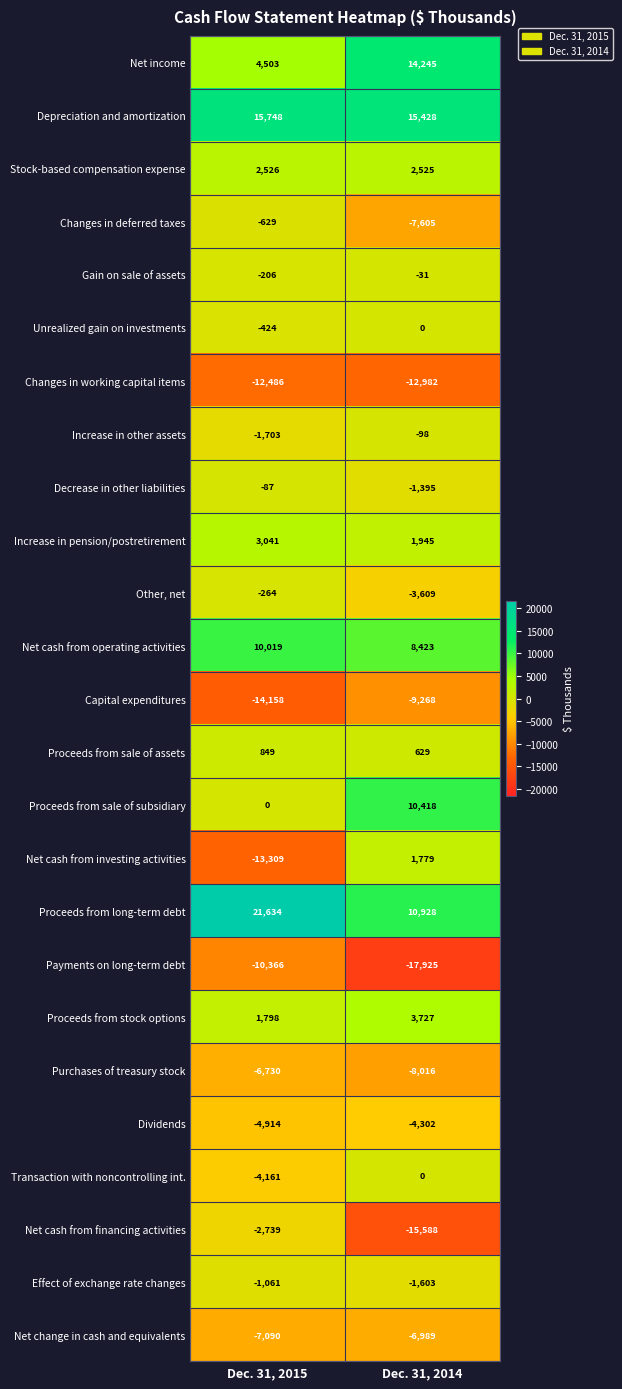

At Dec. 31, 2015, list the series in order from largest to smallest.

Proceeds from long-term debt, Depreciation and amortization, Net cash from operating activities, Net income, Increase in pension/postretirement, Stock-based compensation expense, Proceeds from stock options, Proceeds from sale of assets, Proceeds from sale of subsidiary, Decrease in other liabilities, Gain on sale of assets, Other, net, Unrealized gain on investments, Changes in deferred taxes, Effect of exchange rate changes, Increase in other assets, Net cash from financing activities, Transaction with noncontrolling int., Dividends, Purchases of treasury stock, Net change in cash and equivalents, Payments on long-term debt, Changes in working capital items, Net cash from investing activities, Capital expenditures